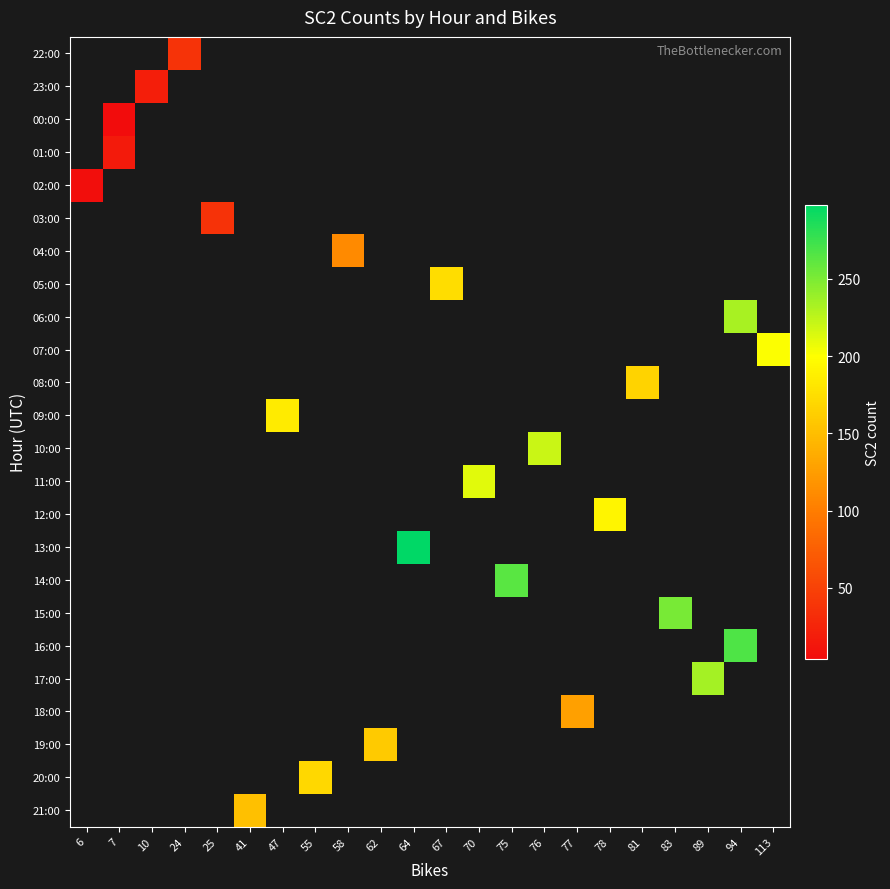

How many values in 09:00 are above zero?

1